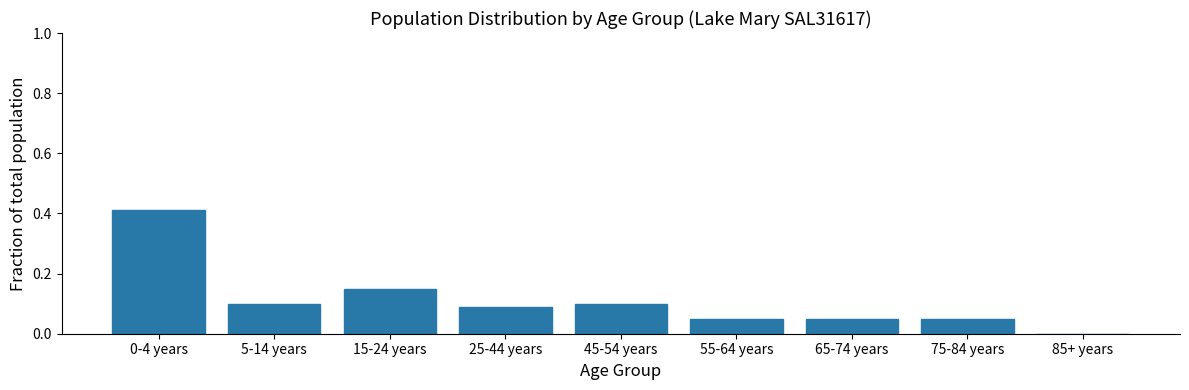

Between 15-24 years and 85+ years, which is larger?

15-24 years